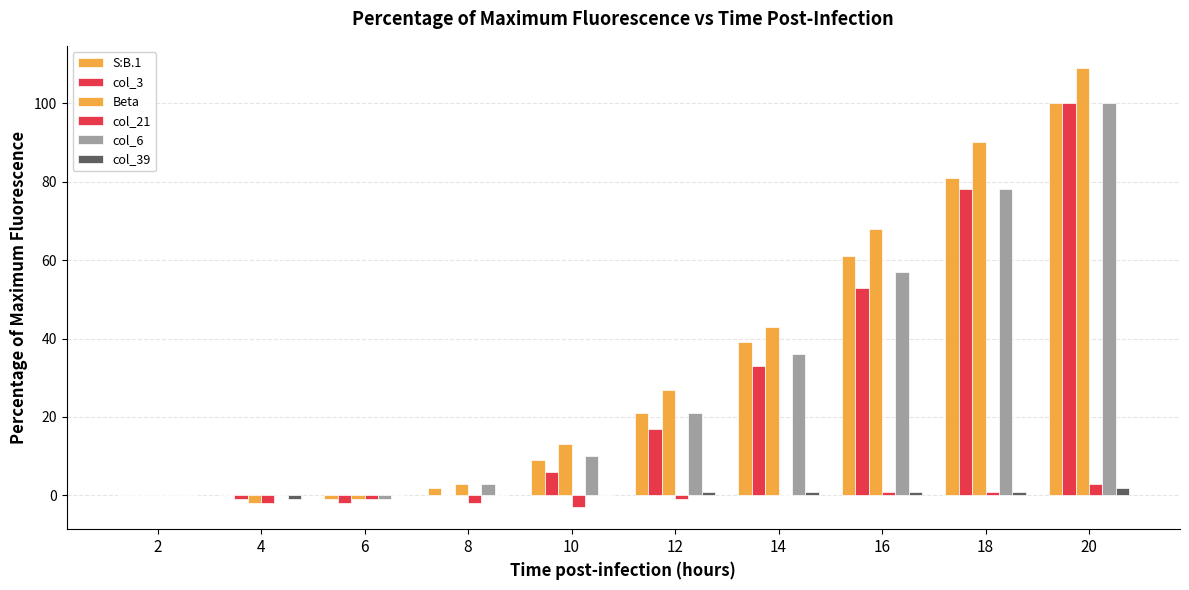

Between 12 and 2, which is larger?

12